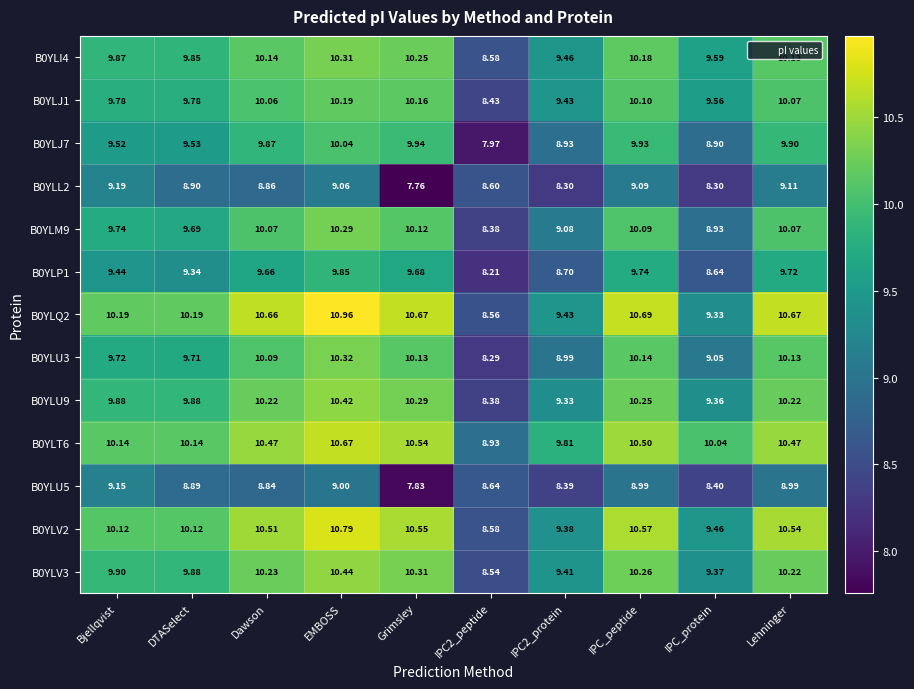

Which category has the lowest value across all series?

Grimsley